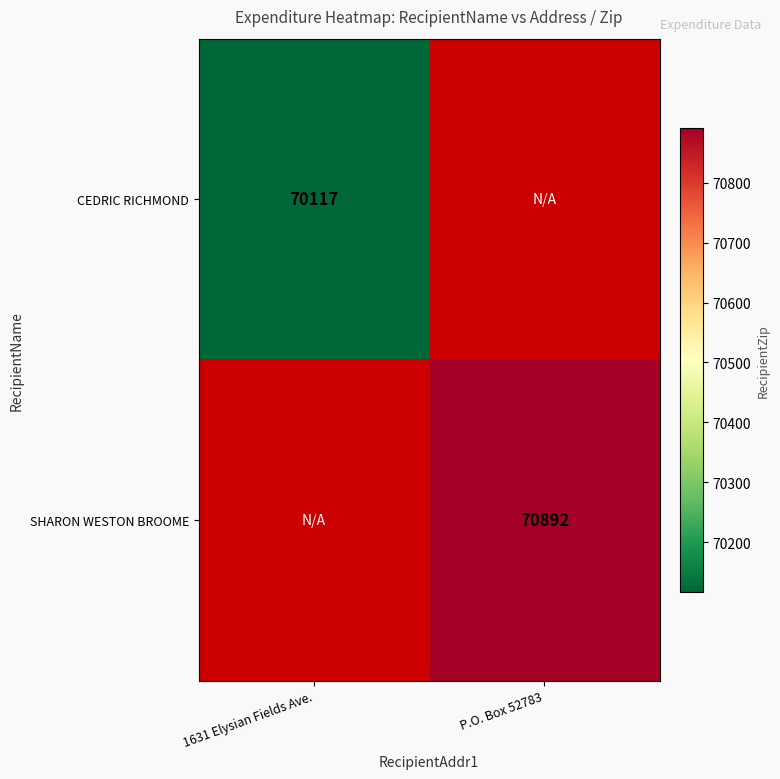

Which label corresponds to the smallest value in the chart?

1631 Elysian Fields Ave.